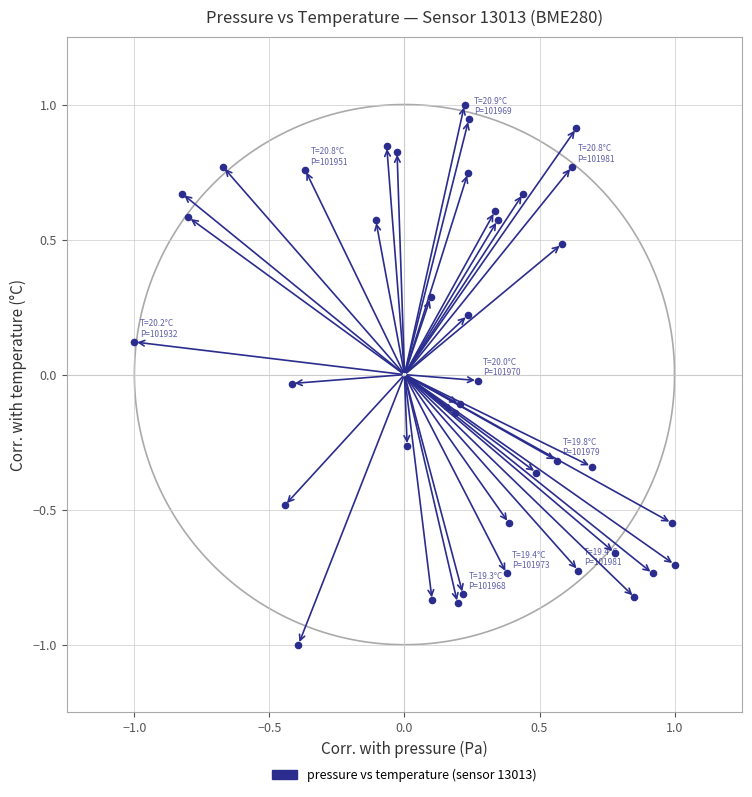

What is the range of Y values (max minus min)?

2.0